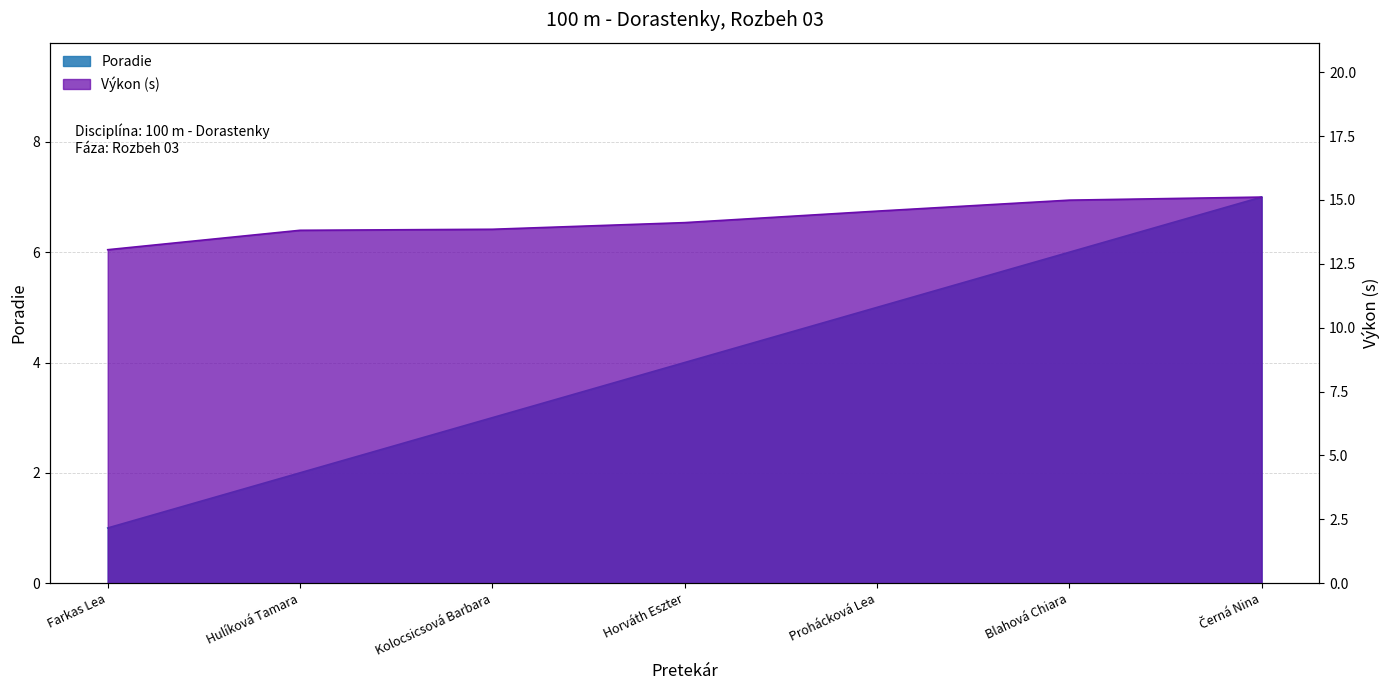

What is the total value across all series at Kolocsicsová Barbara?

16.9